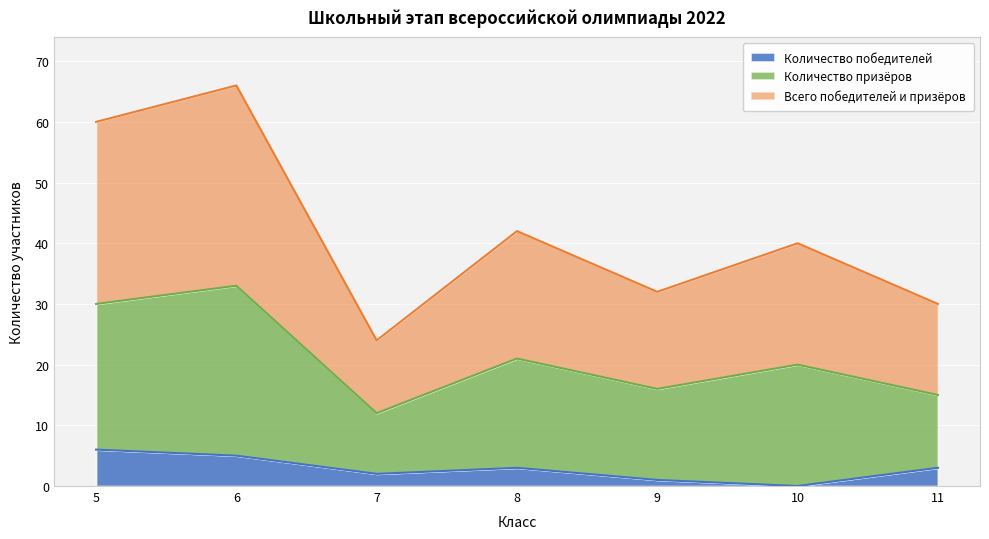

Where is the first local minimum for Всего победителей и призёров?

7